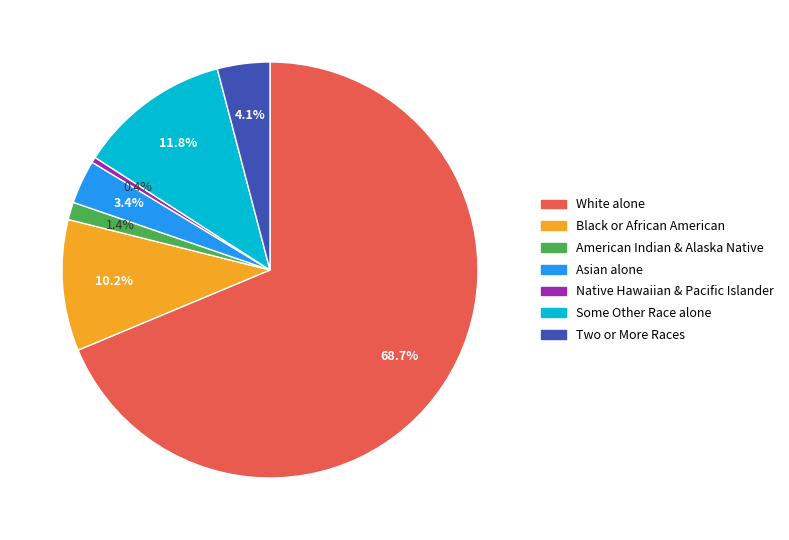

Is there a majority slice in this chart?

Yes